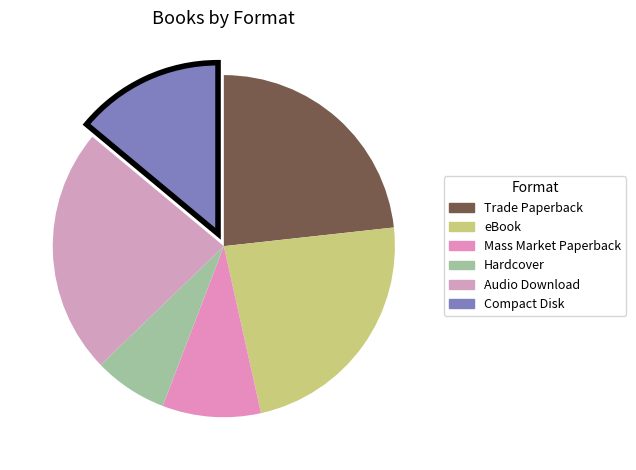

Which category has the biggest portion of the pie?

Trade Paperback